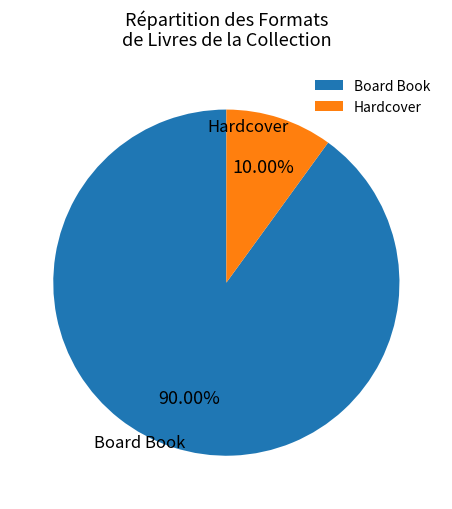

Which category has the biggest portion of the pie?

Board Book